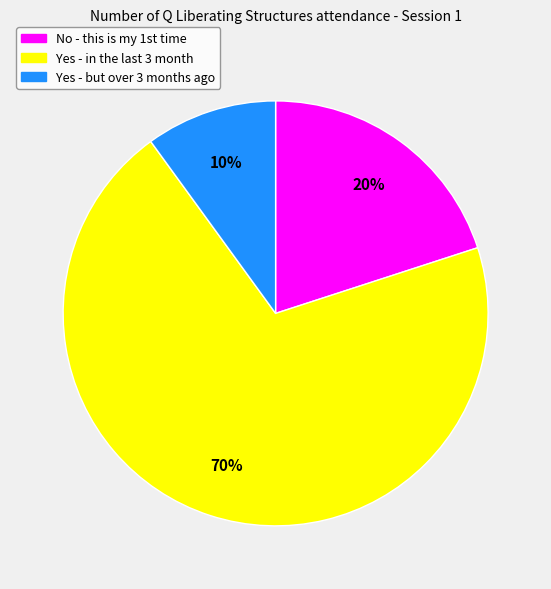

Is there any slice that represents more than half of the pie?

Yes